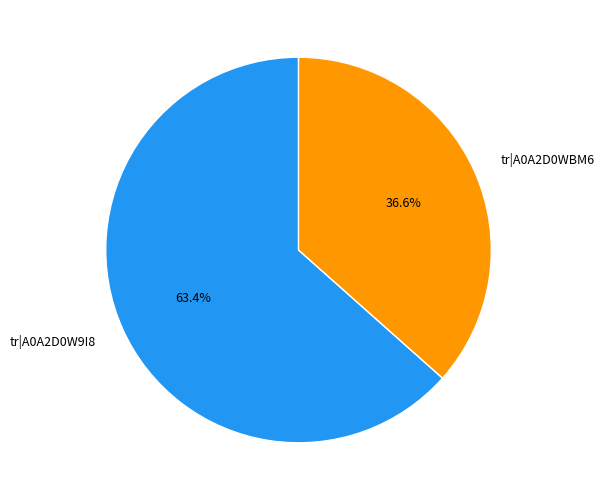

Rank the categories by value from highest to lowest.

tr|A0A2D0W9I8, tr|A0A2D0WBM6